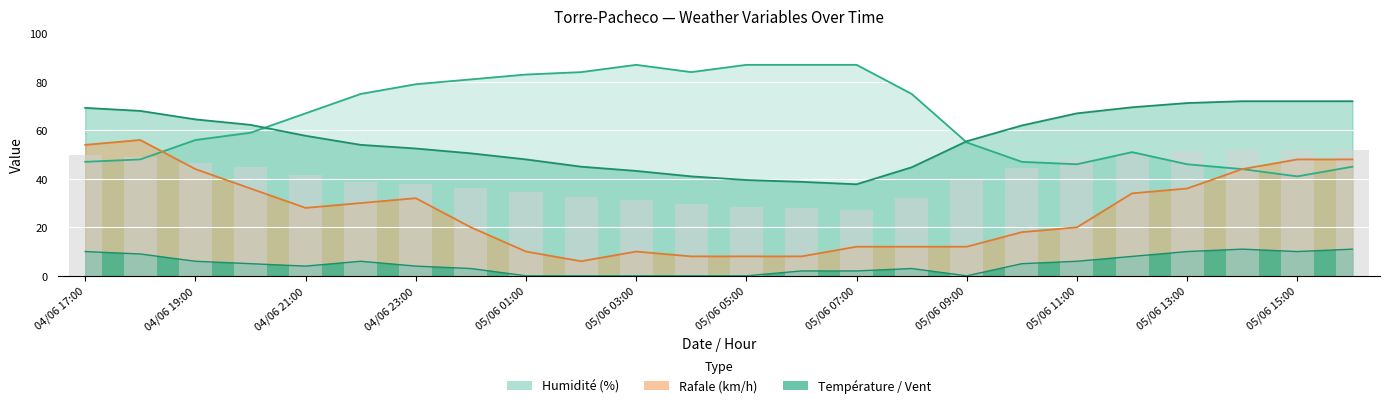

What is the total value across all series at 05/06 07:00?

128.2